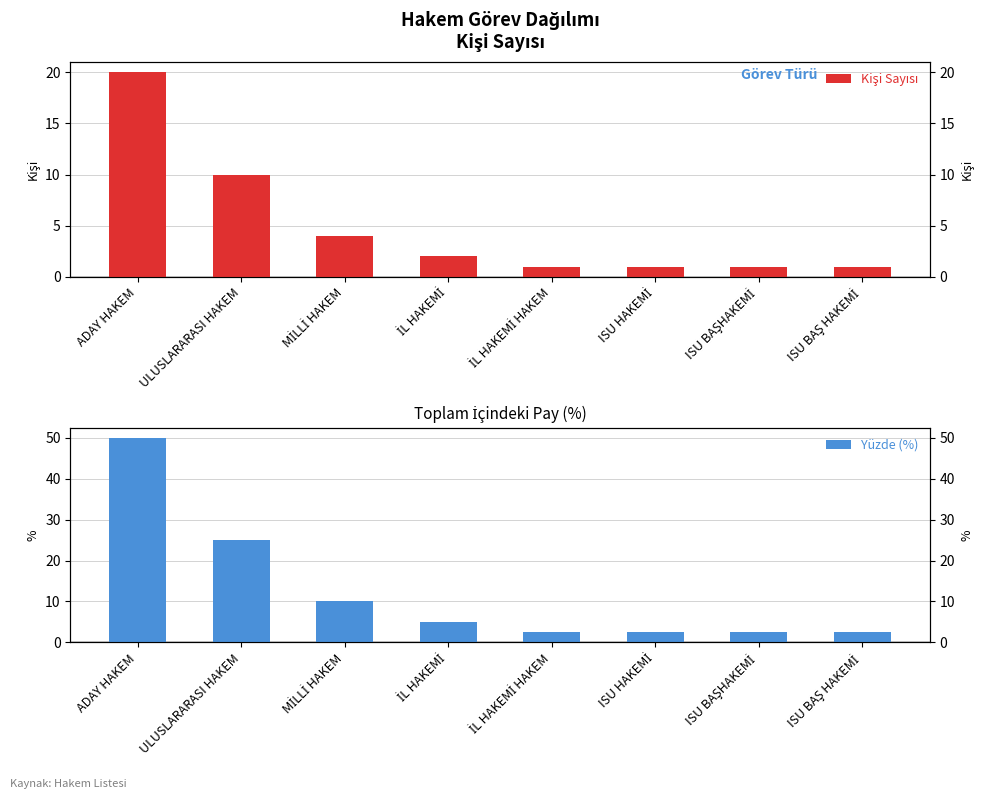

Is it true that Yüzde (%) equals 44.7 at ULUSLARARASI HAKEM?

False